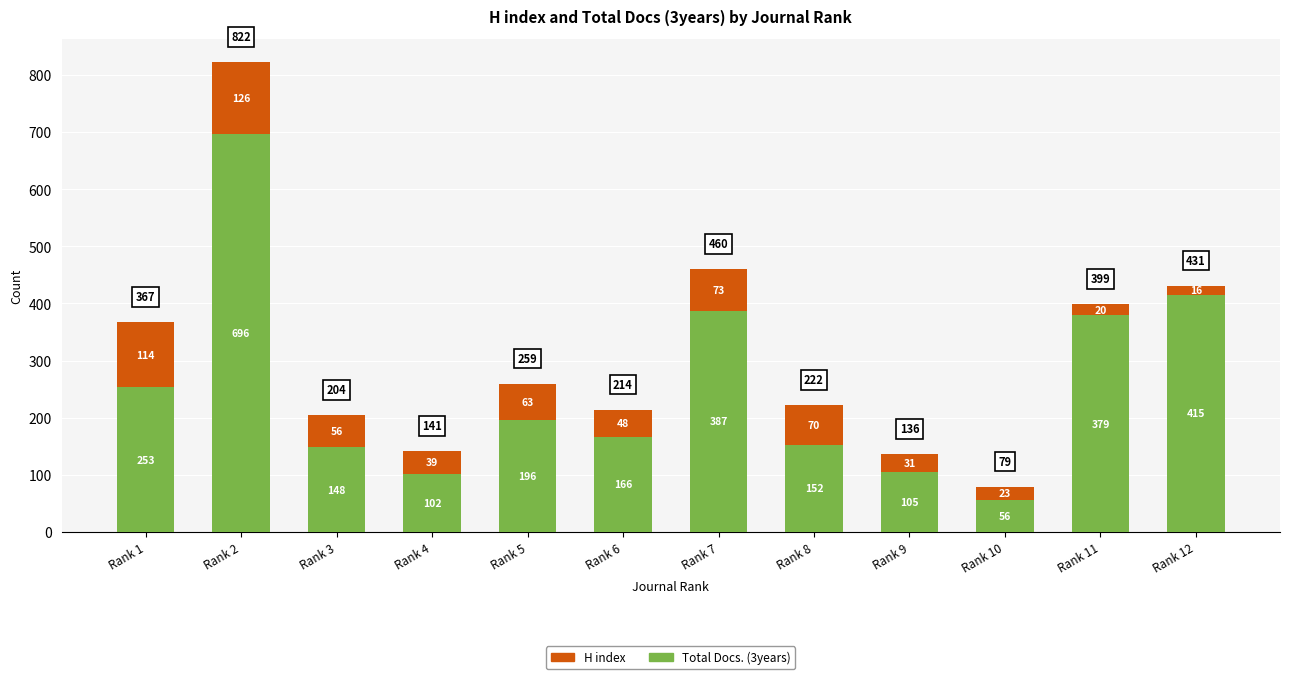

At which label is Total Docs. (3years) closest to 376?

Rank 11